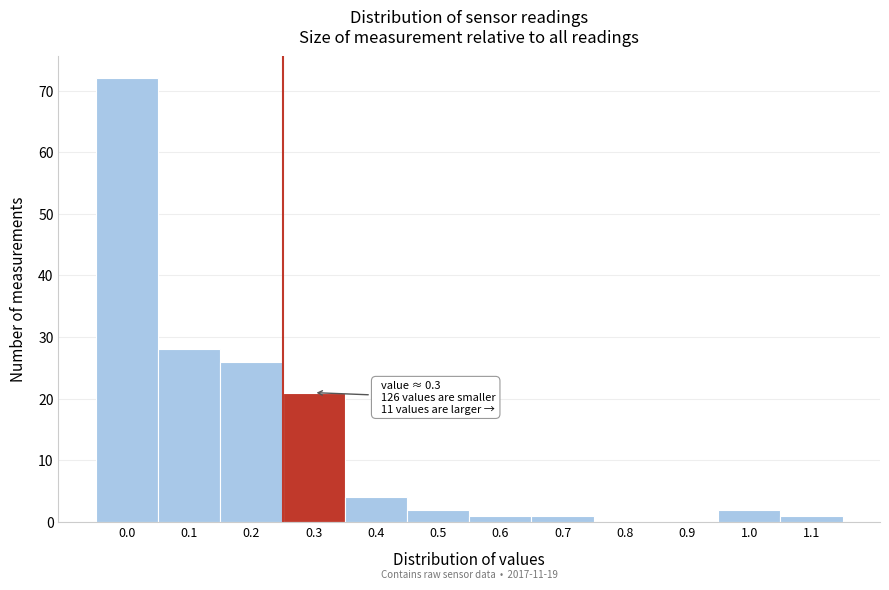

Reading left to right, what are all the values shown in this chart?

0.0=72	0.1=28	0.2=26	0.3=21	0.4=4	0.5=2	0.6=1	0.7=1	0.8=0	0.9=0	1.0=2	1.1=1